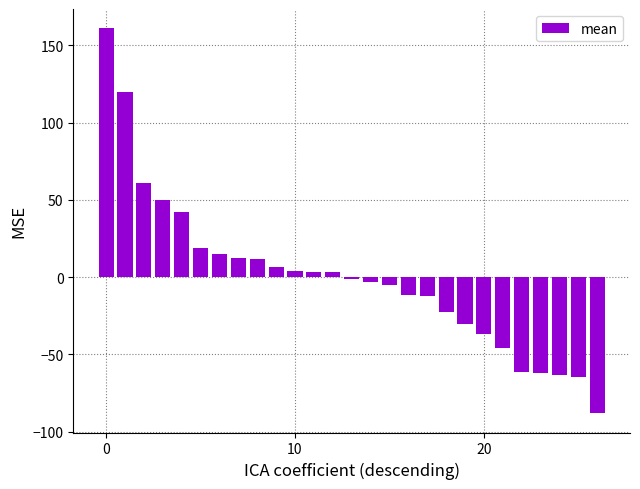

What is the difference between the second highest and second lowest values?

185.0